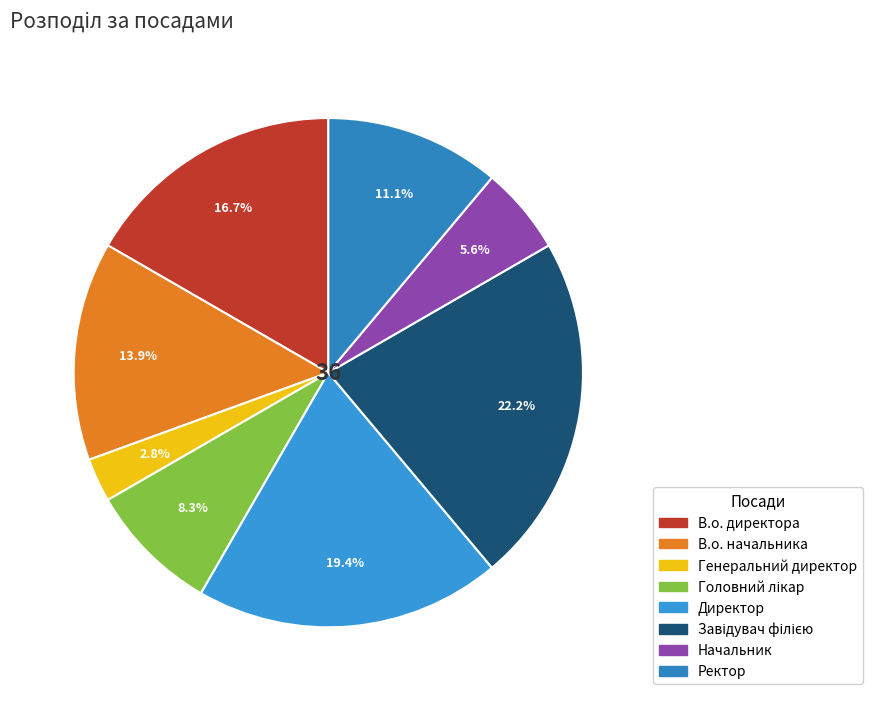

What is the change in value from В.о. директора to В.о. начальника?

-1